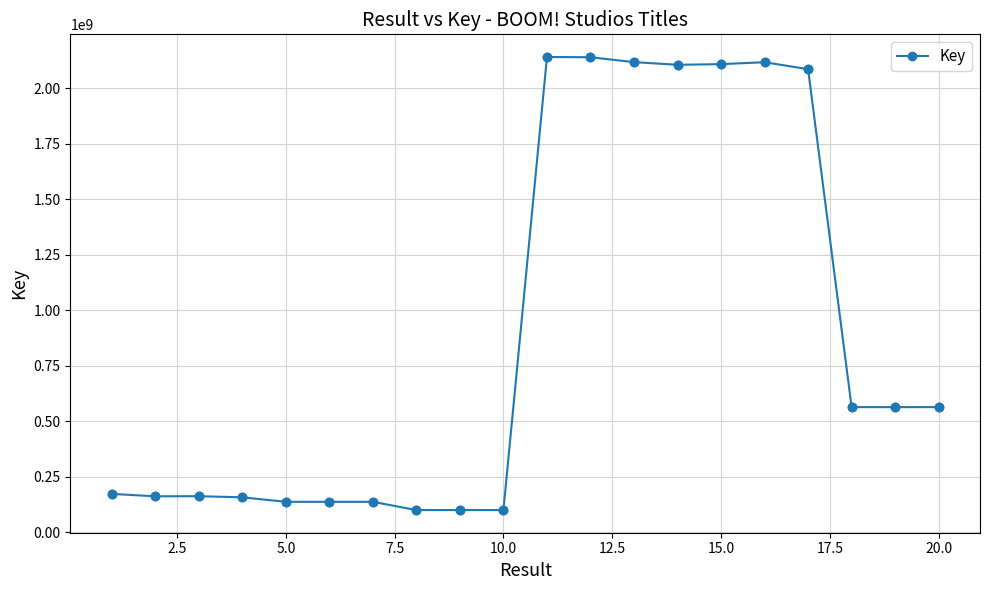

What is the maximum value shown in the chart?

2140819420